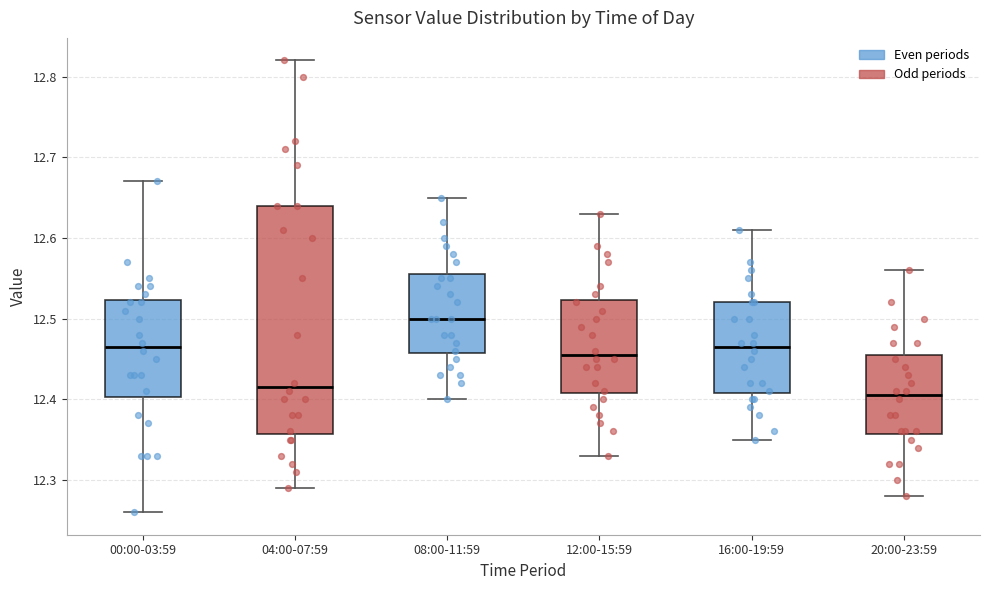

Reading left to right, read every box against the y-axis: the position of its median line, the range the box covers, and the ends of its whiskers. The values are not printed on the chart, so give them approximately, as read against the axis.

00:00-03:59: median 12.47, box 12.40 to 12.52, whiskers 12.26 to 12.67
04:00-07:59: median 12.42, box 12.36 to 12.64, whiskers 12.29 to 12.82
08:00-11:59: median 12.50, box 12.46 to 12.56, whiskers 12.40 to 12.65
12:00-15:59: median 12.46, box 12.41 to 12.52, whiskers 12.33 to 12.63
16:00-19:59: median 12.47, box 12.41 to 12.52, whiskers 12.35 to 12.61
20:00-23:59: median 12.41, box 12.36 to 12.46, whiskers 12.28 to 12.56